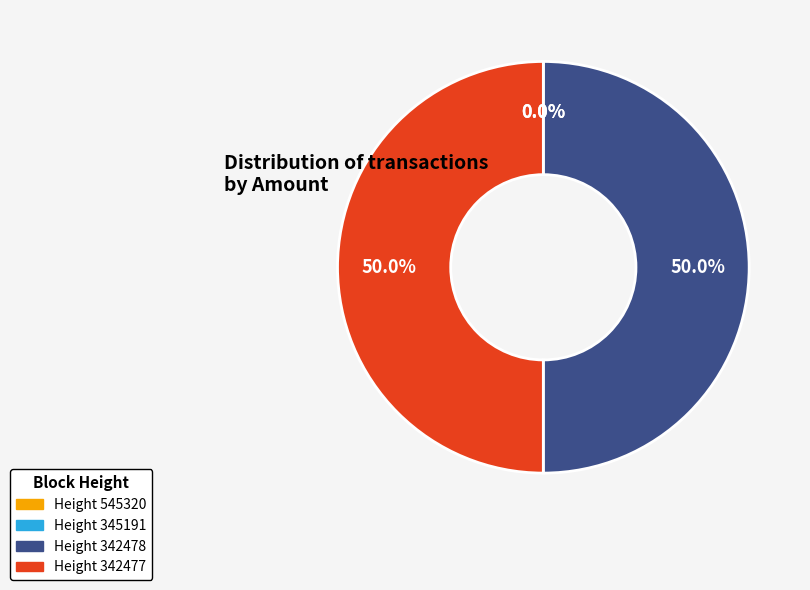

What portion of the pie excludes Height 342478?

50.0%